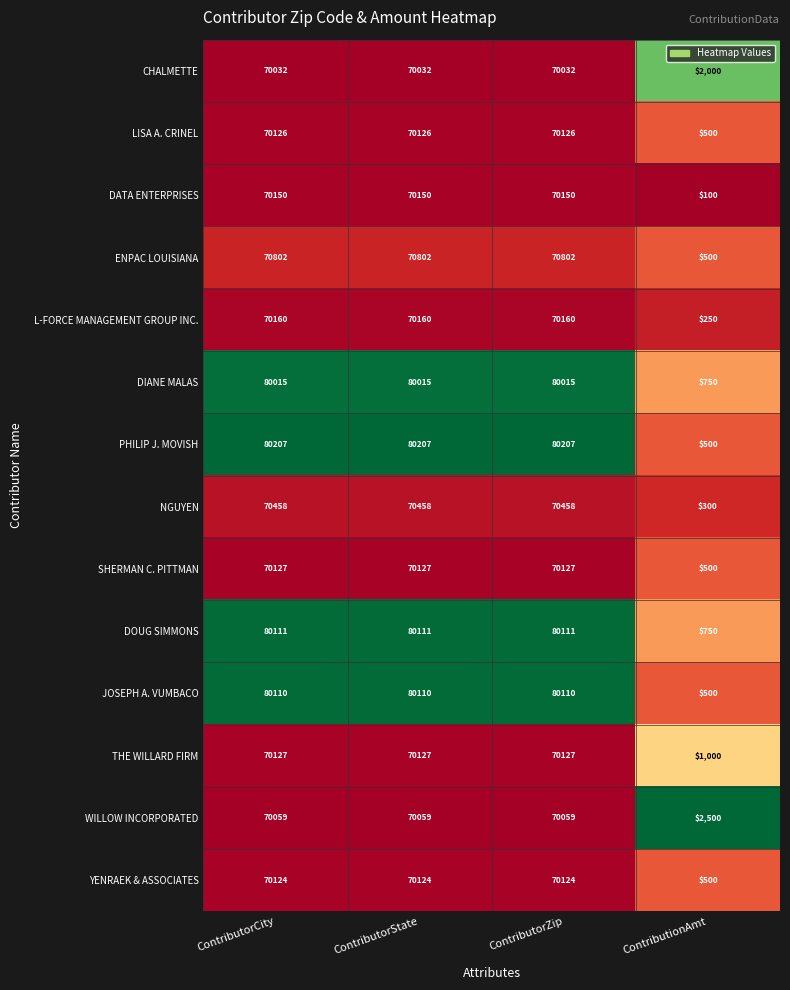

Which category has the lowest value in the NGUYEN series?

ContributionAmt